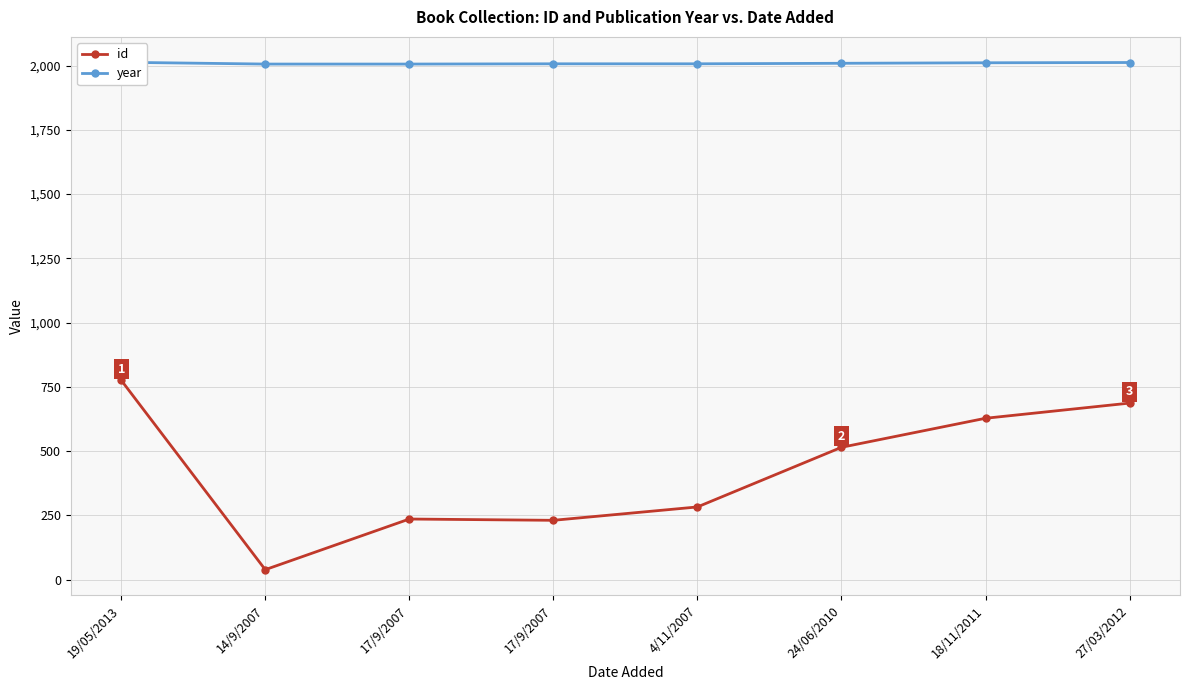

What is the label of the 4th point from the right?

4/11/2007